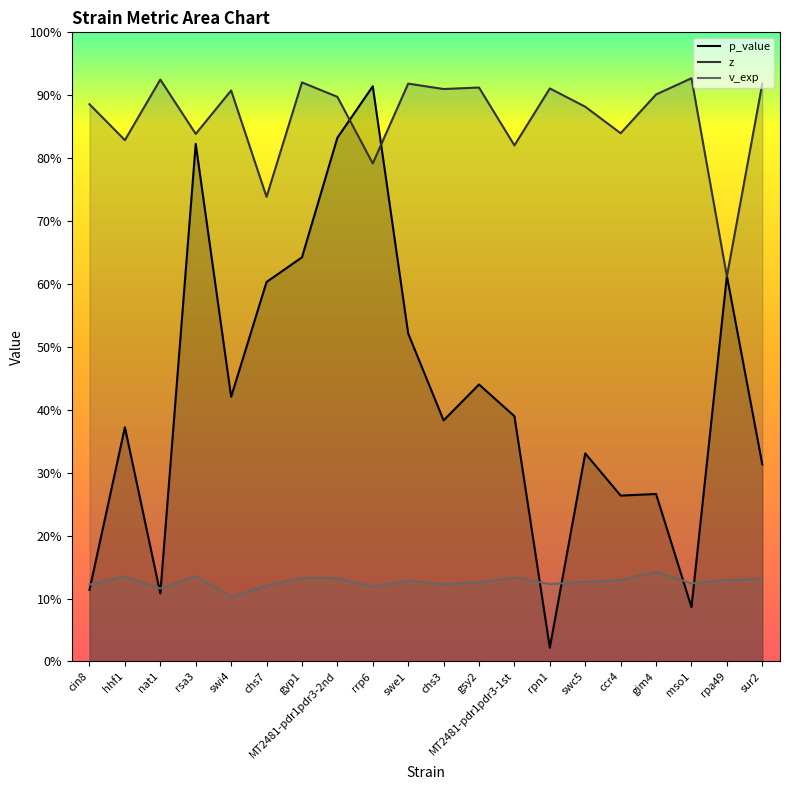

Does the chart have visible grid lines?

No